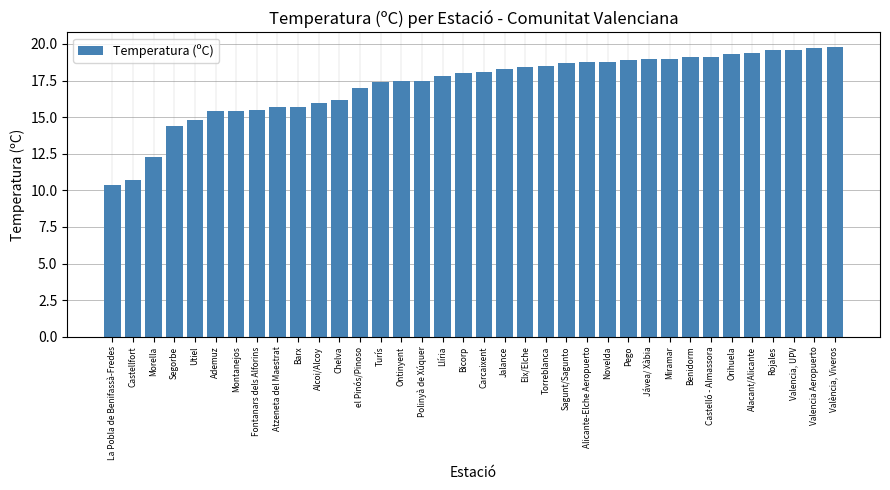

Reading right to left, what are all the values shown in this chart?

València, Viveros=19.8	Valencia Aeropuerto=19.7	Valencia, UPV=19.6	Rojales=19.6	Alacant/Alicante=19.4	Orihuela=19.3	Castelló - Almassora=19.1	Benidorm=19.1	Miramar=19.0	Jávea/ Xàbia=19.0	Pego=18.9	Novelda=18.8	Alicante-Elche Aeropuerto=18.8	Sagunt/Sagunto=18.7	Torreblanca=18.5	Elx/Elche=18.4	Jalance=18.3	Carcaixent=18.1	Bicorp=18.0	Llíria=17.8	Polinyà de Xúquer=17.5	Ontinyent=17.5	Turís=17.4	el Pinós/Pinoso=17.0	Chelva=16.2	Alcoi/Alcoy=16.0	Barx=15.7	Atzeneta del Maestrat=15.7	Fontanars dels Alforins=15.5	Montanejos=15.4	Ademuz=15.4	Utiel=14.8	Segorbe=14.4	Morella=12.3	Castellfort=10.7	La Pobla de Benifassà-Fredes=10.4